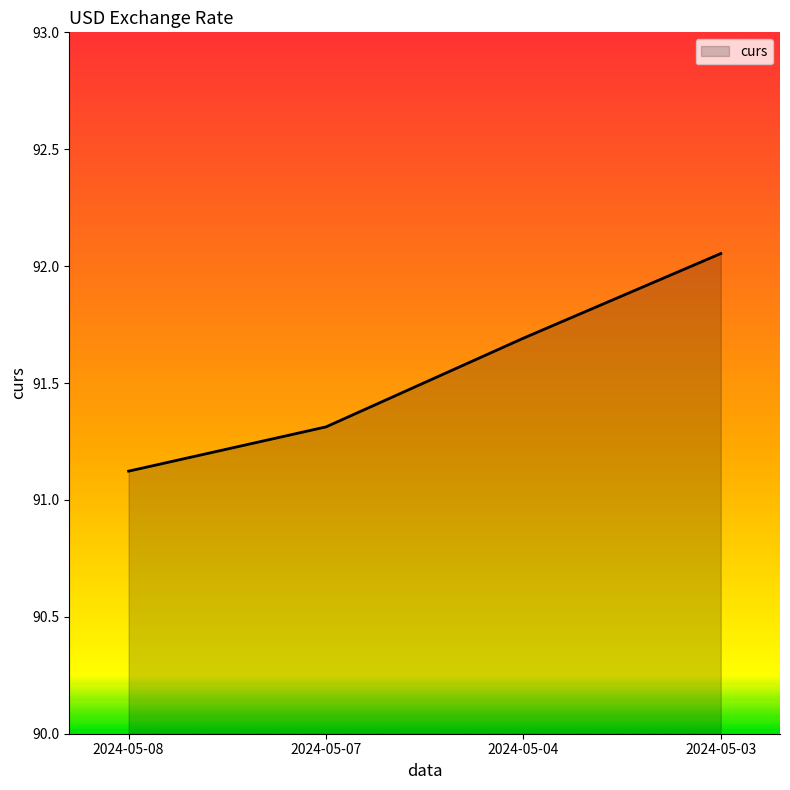

List the labels in order of value, smallest first.

2024-05-08, 2024-05-07, 2024-05-04, 2024-05-03